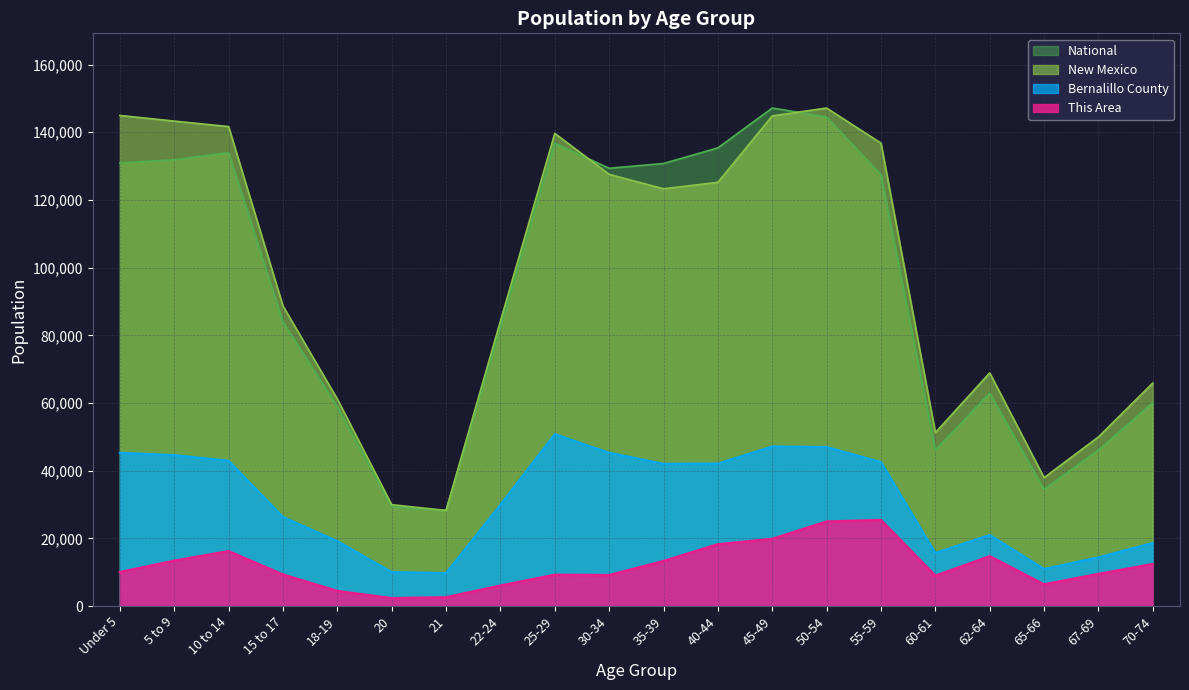

True or false: National has a value of 48944.6 at 35-39.

False